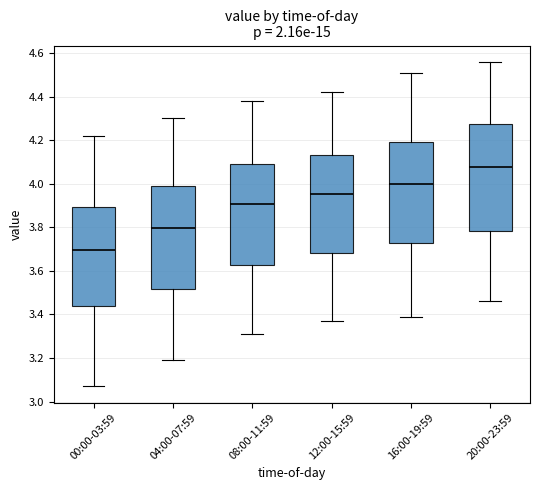

Reading left to right, read every box against the y-axis: the position of its median line, the range the box covers, and the ends of its whiskers. The values are not printed on the chart, so give them approximately, as read against the axis.

00:00-03:59: median 3.70, box 3.44 to 3.90, whiskers 3.08 to 4.22
04:00-07:59: median 3.80, box 3.52 to 4.00, whiskers 3.20 to 4.30
08:00-11:59: median 3.90, box 3.62 to 4.10, whiskers 3.32 to 4.38
12:00-15:59: median 3.96, box 3.68 to 4.14, whiskers 3.38 to 4.42
16:00-19:59: median 4.00, box 3.72 to 4.20, whiskers 3.40 to 4.52
20:00-23:59: median 4.08, box 3.78 to 4.28, whiskers 3.46 to 4.56